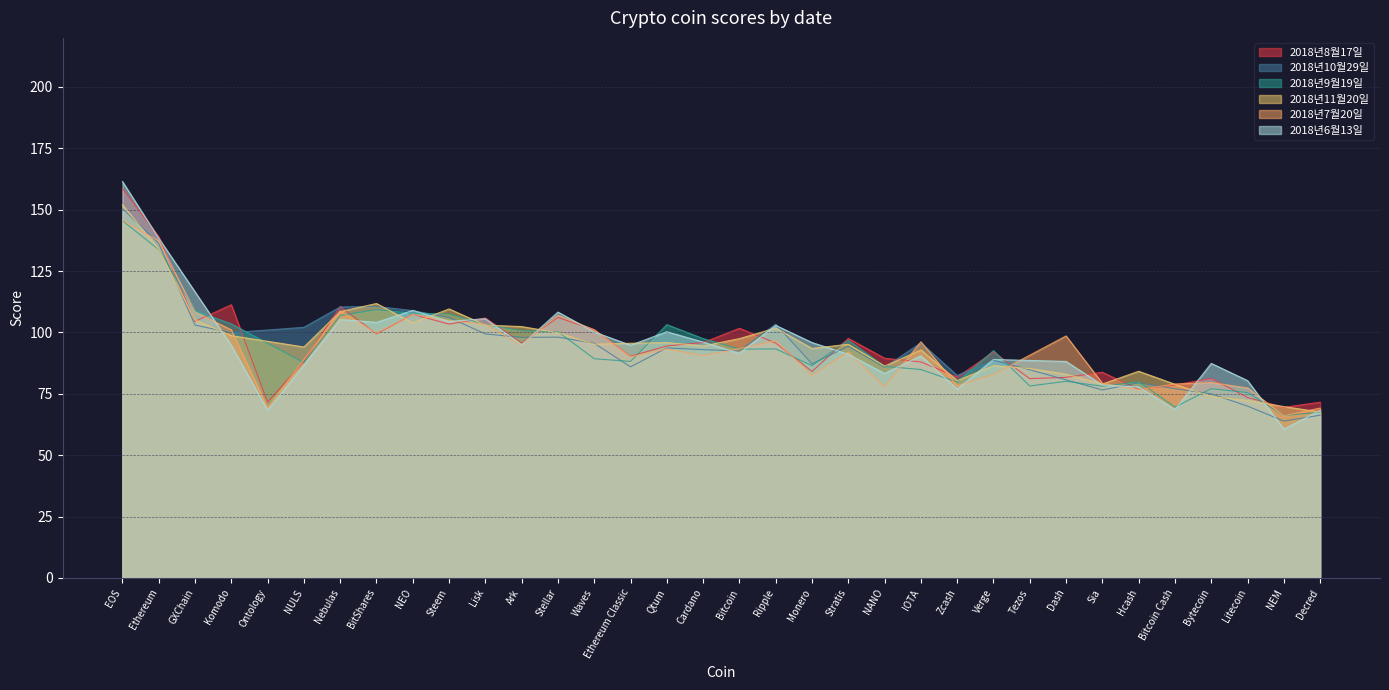

At which label does 2018년7월20일 first exceed 93?

EOS